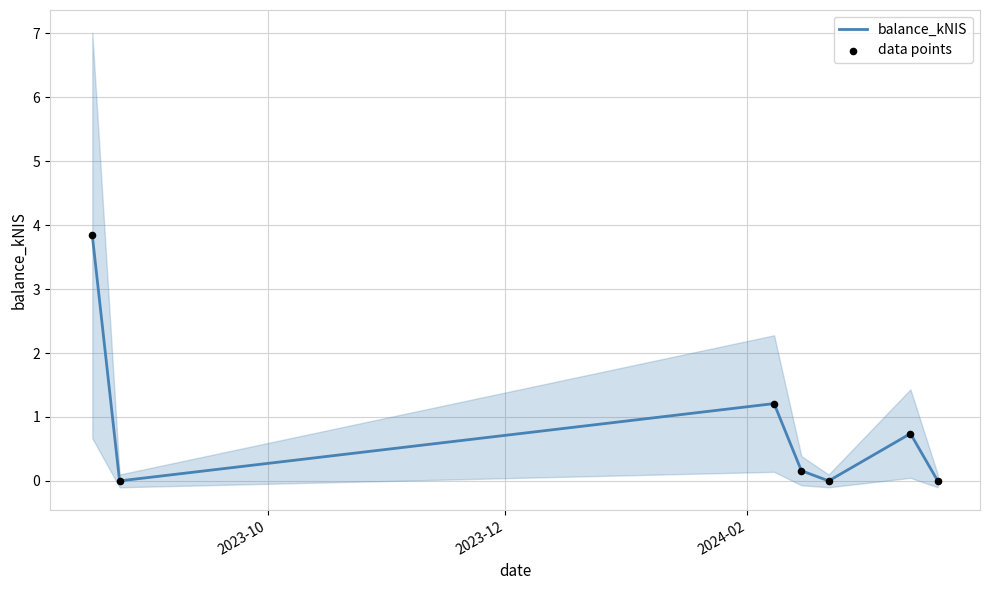

Which series reaches the minimum Y coordinate?

balance_kNIS